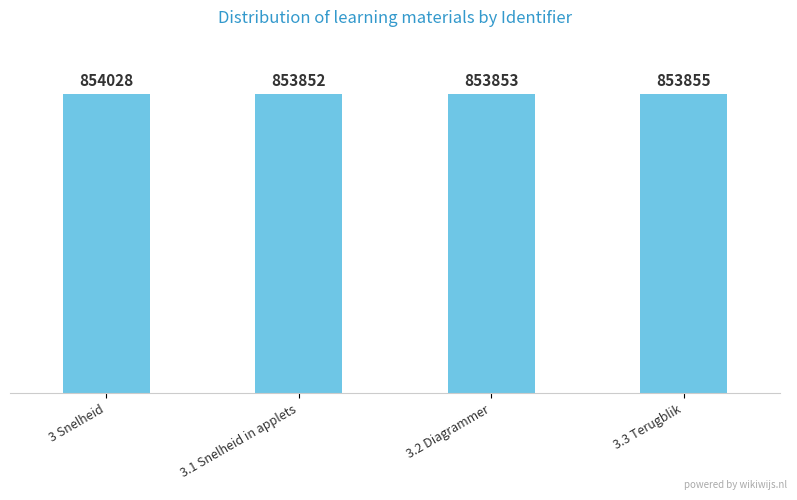

What is the minimum value shown in the chart?

853852